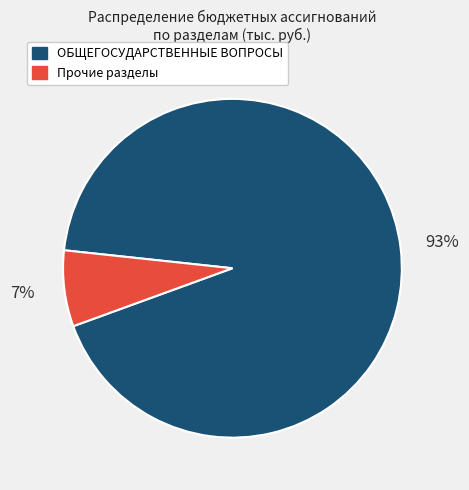

To the nearest percent, what is the average slice percentage?

50%